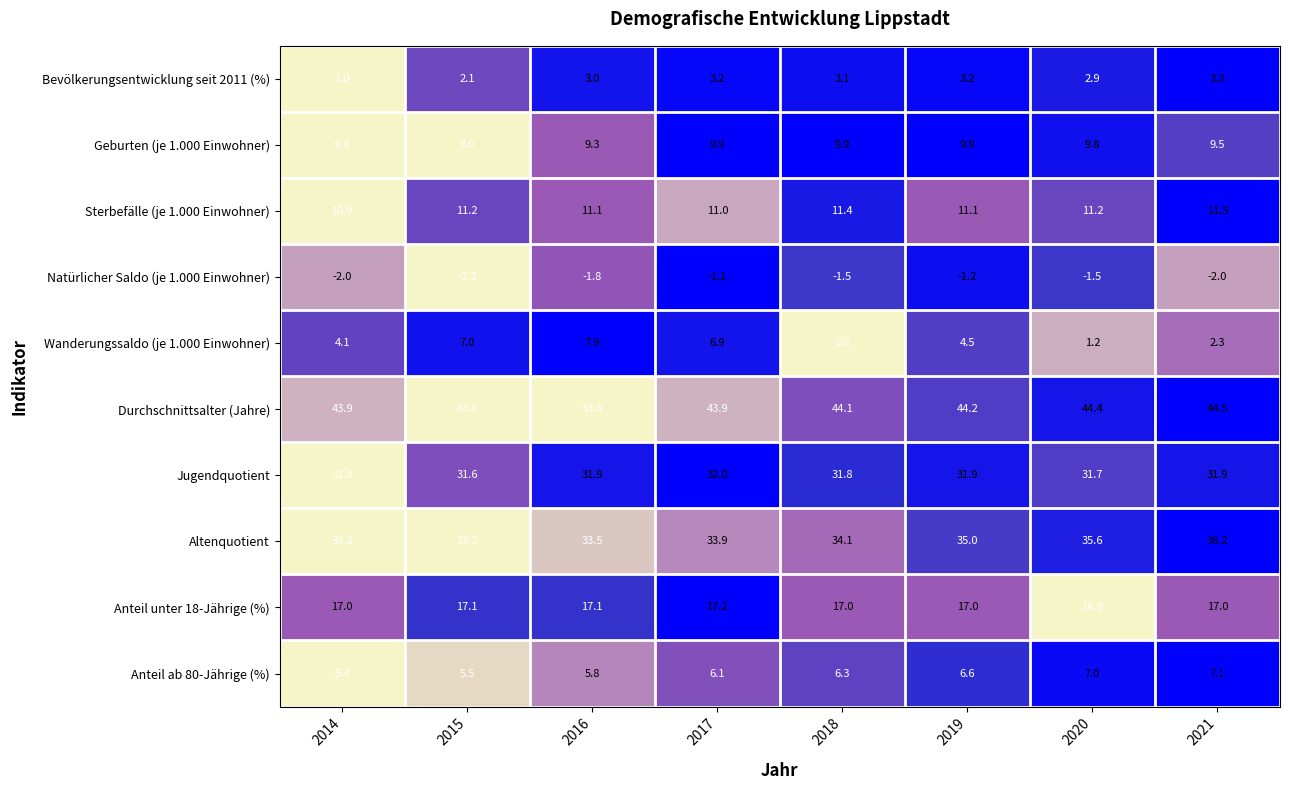

What is the sum of all Natürlicher Saldo (je 1.000 Einwohner) values?

-13.3